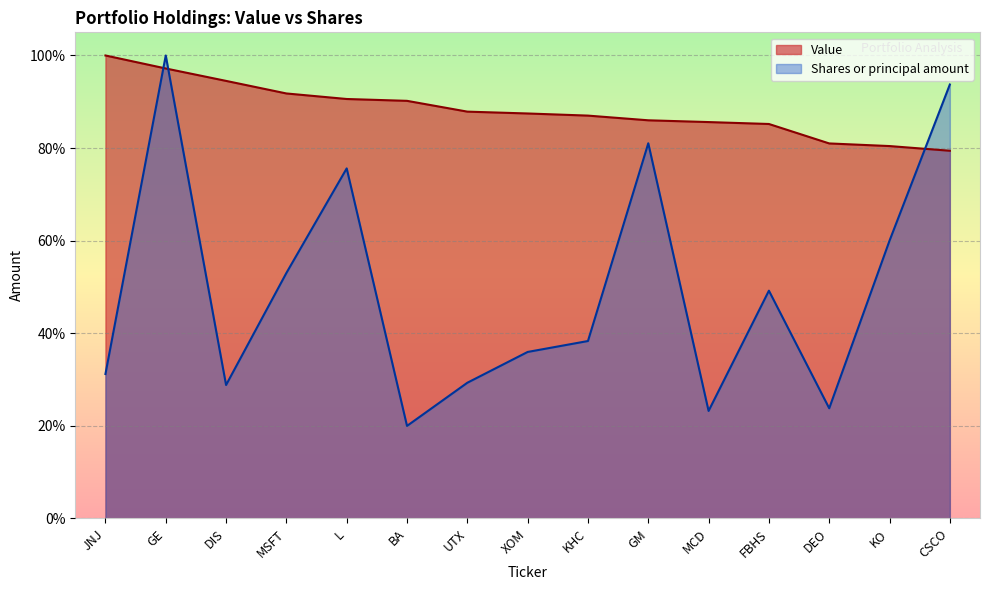

How many lines are shown in the chart?

2